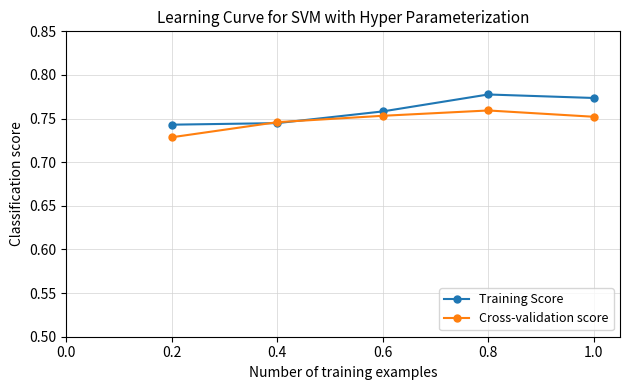

In Cross-validation score, how many points are higher than both neighbors (excluding endpoints)?

1